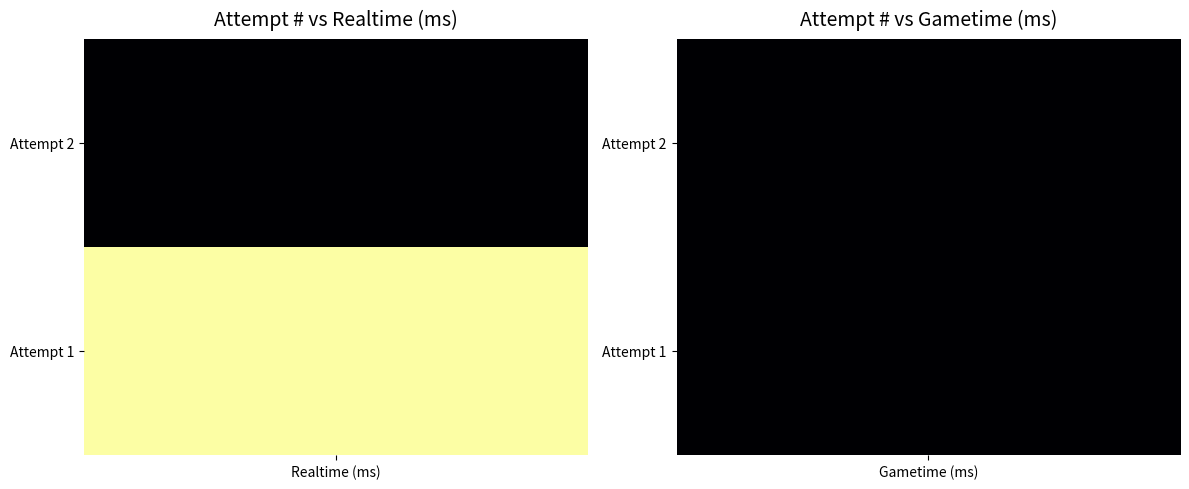

Which series changed the most between Realtime (ms) and Gametime (ms)?

Attempt 1